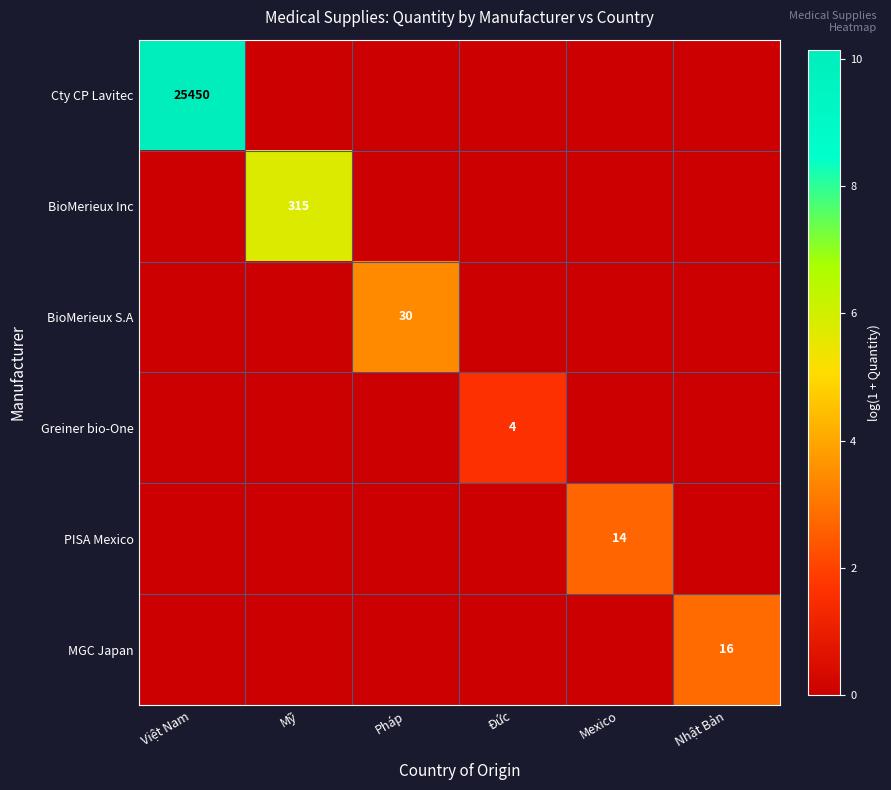

Count the number of categories in the chart.

6